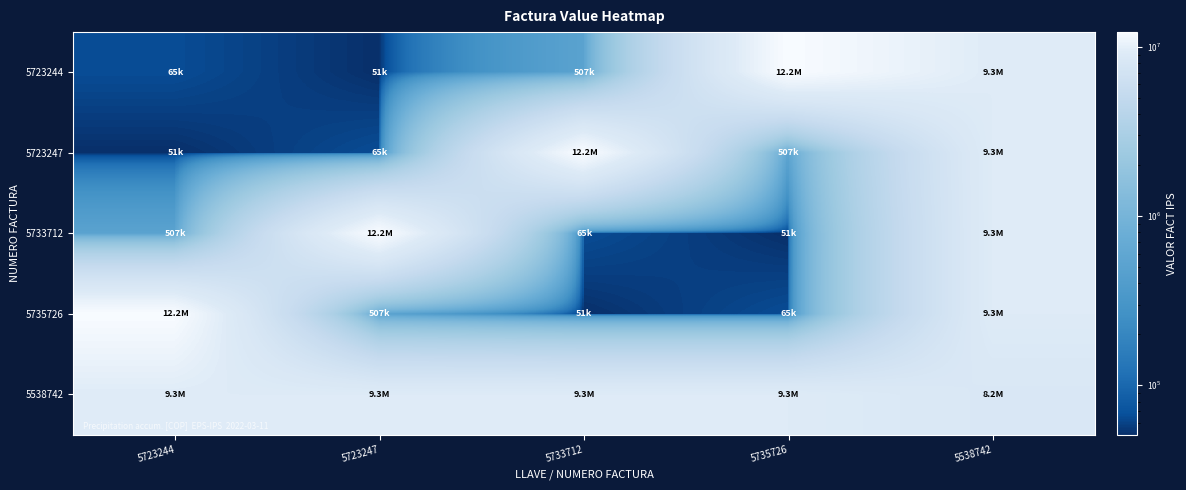

At 5723247, list the series in order from smallest to largest.

5723244, 5723247, 5735726, 5538742, 5733712